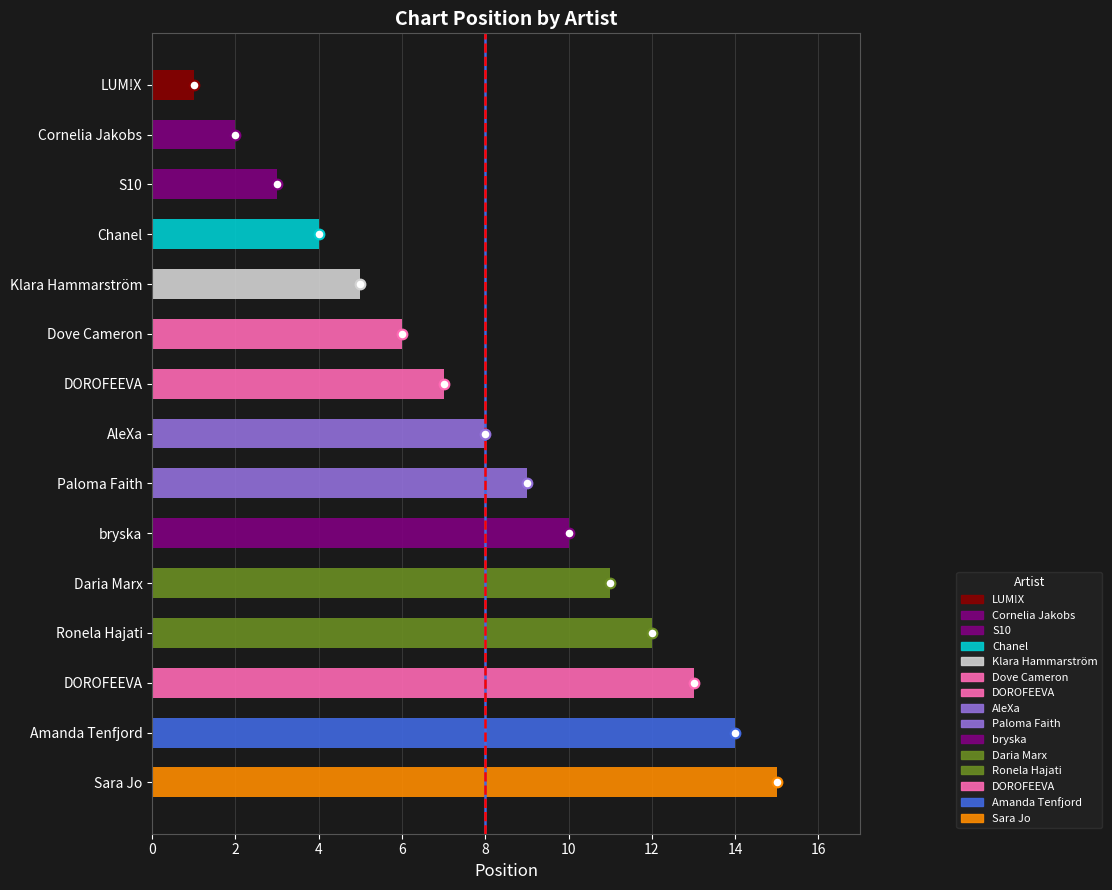

Approximately how many times larger is the value at AleXa compared to Dove Cameron?

1.3